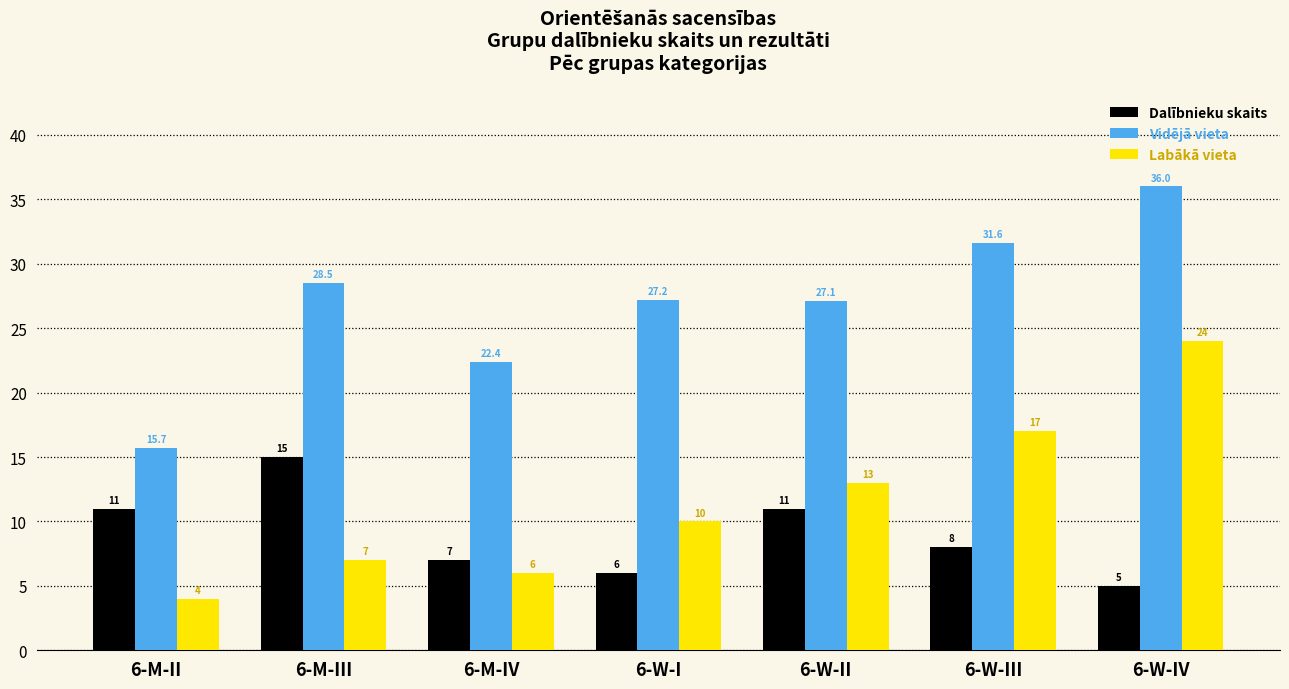

The Vidējā vieta series shows 27.2 at 6-W-I. True or false?

True